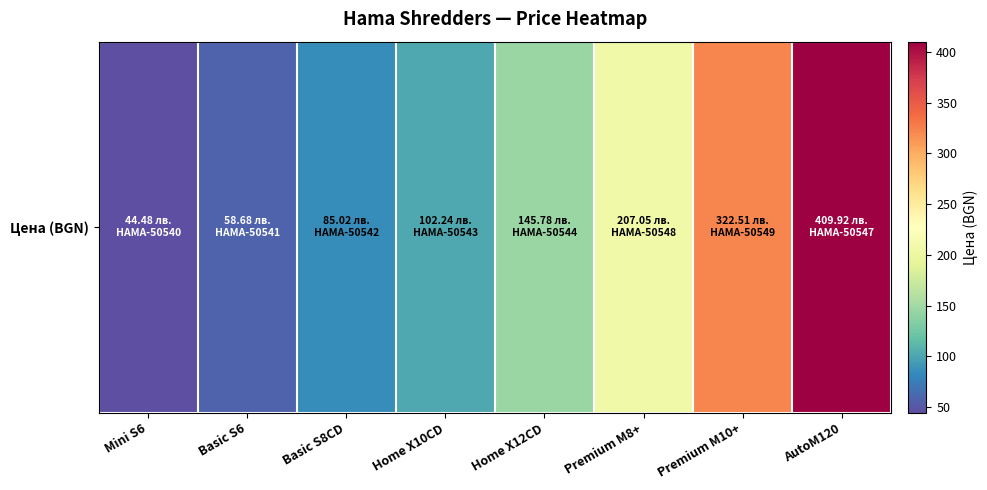

List the labels in order of value, smallest first.

Mini S6, Basic S6, Basic S8CD, Home X10CD, Home X12CD, Premium M8+, Premium M10+, AutoM120